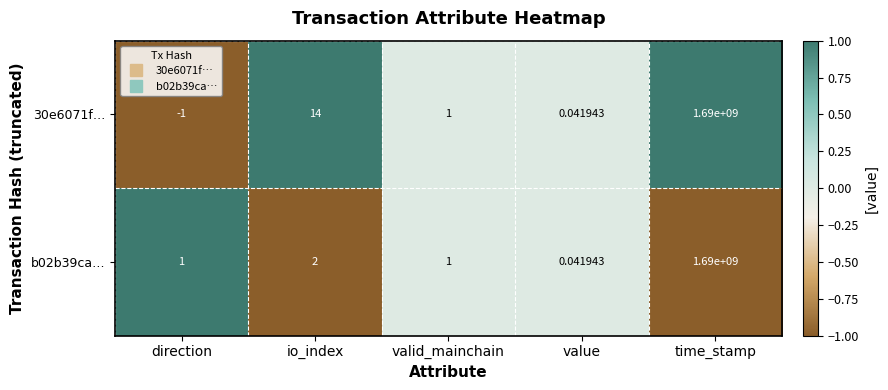

Which label corresponds to the smallest value in the chart?

direction